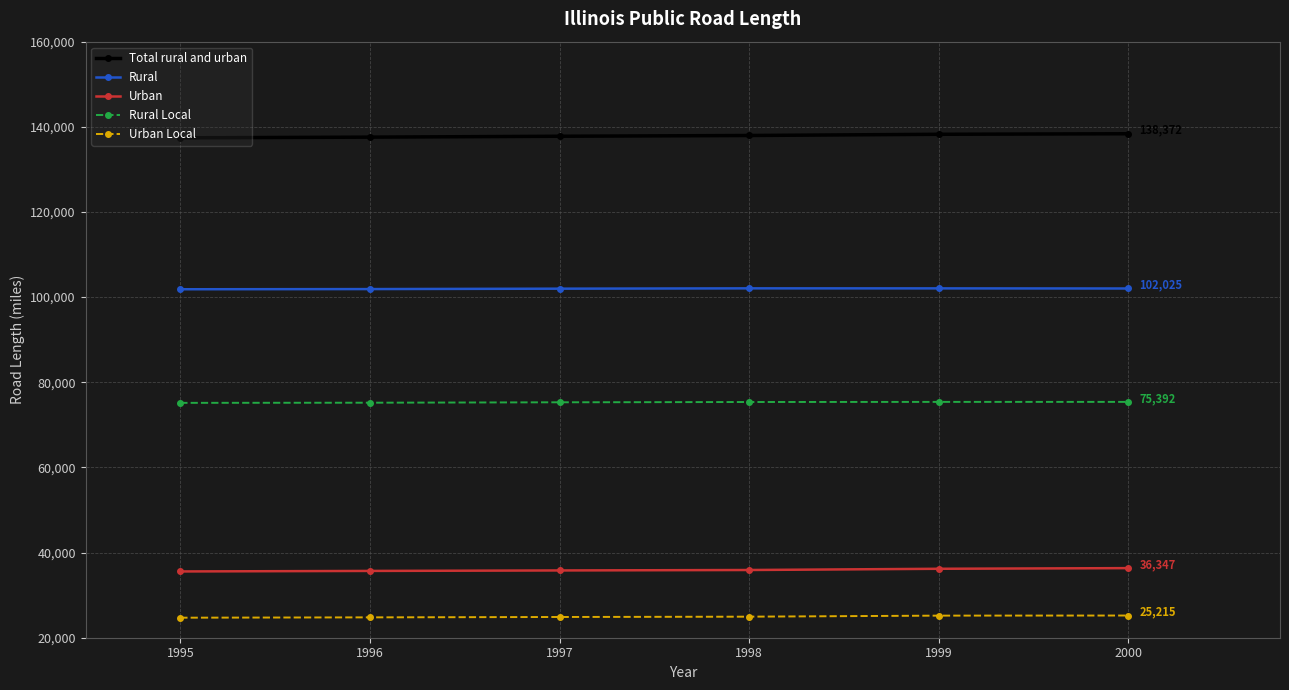

What is the difference between the maximum and second lowest values in the Total rural and urban series?

795